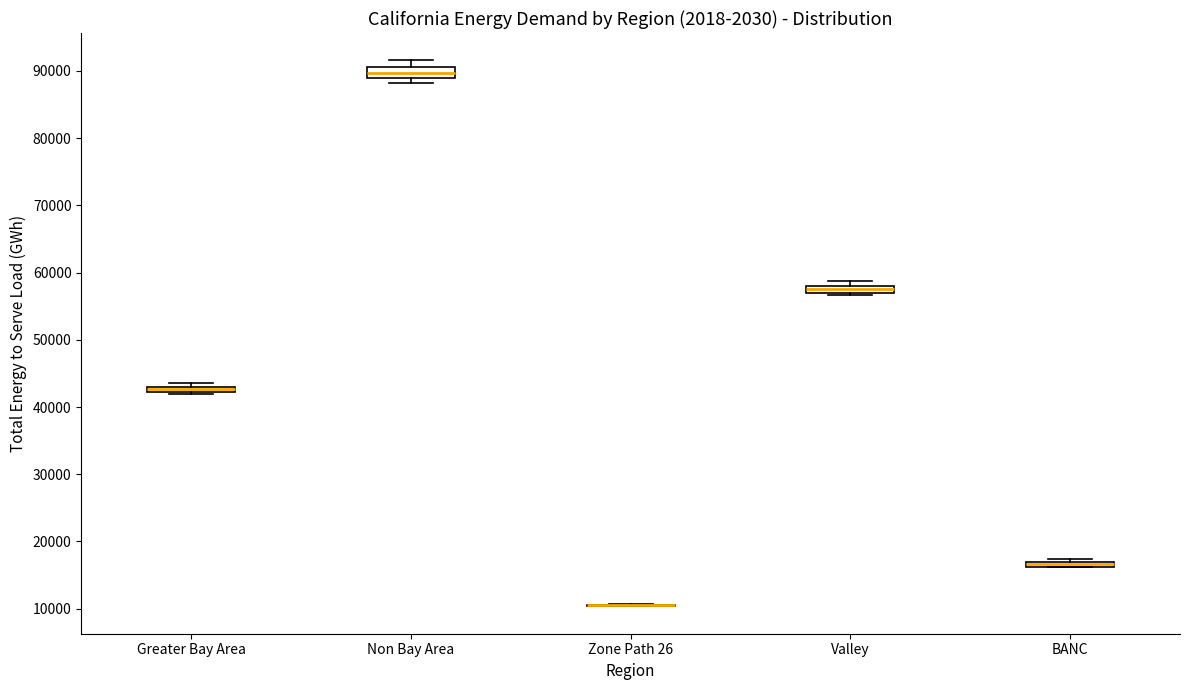

Where is the upper edge of the box for Greater Bay Area on the y-axis? The values are not printed on the chart, so give them approximately, as read against the axis.

43000